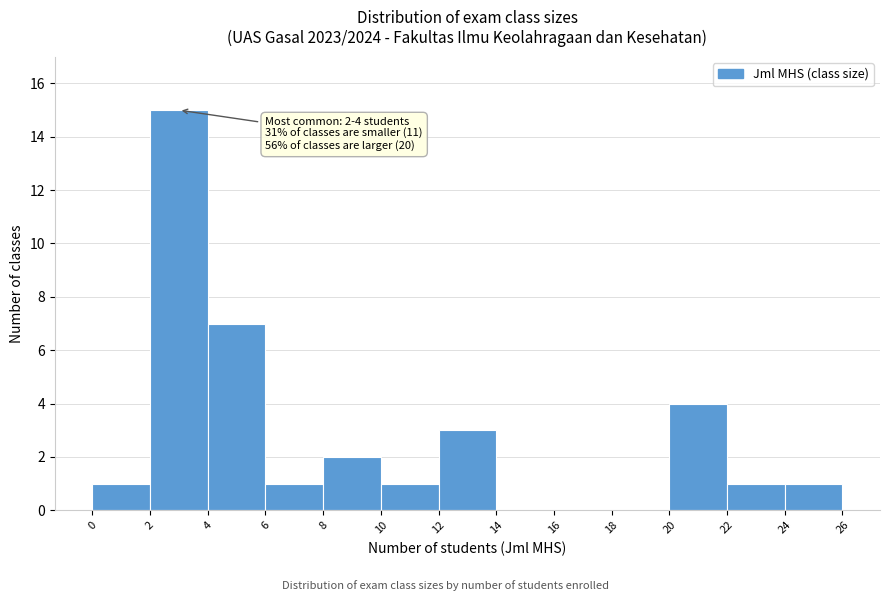

Which range on the x-axis has the tallest bar?

2 to 4